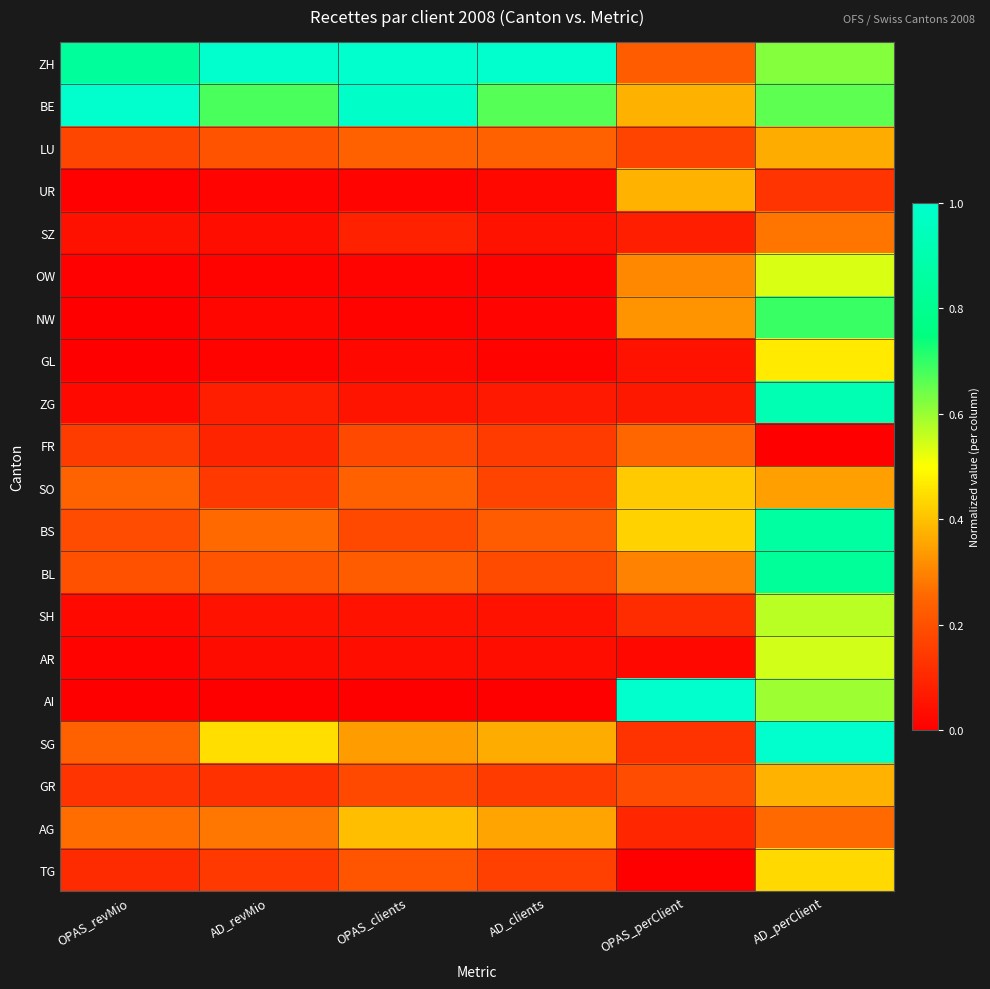

Which series has the largest total across all categories?

ZH